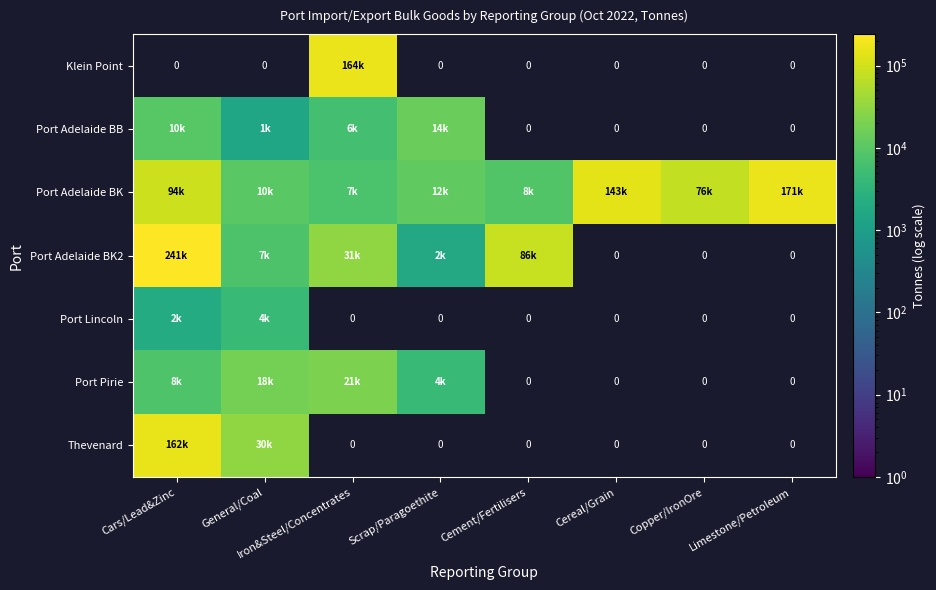

How many values in the Port Adelaide BK series exceed 75807?

4